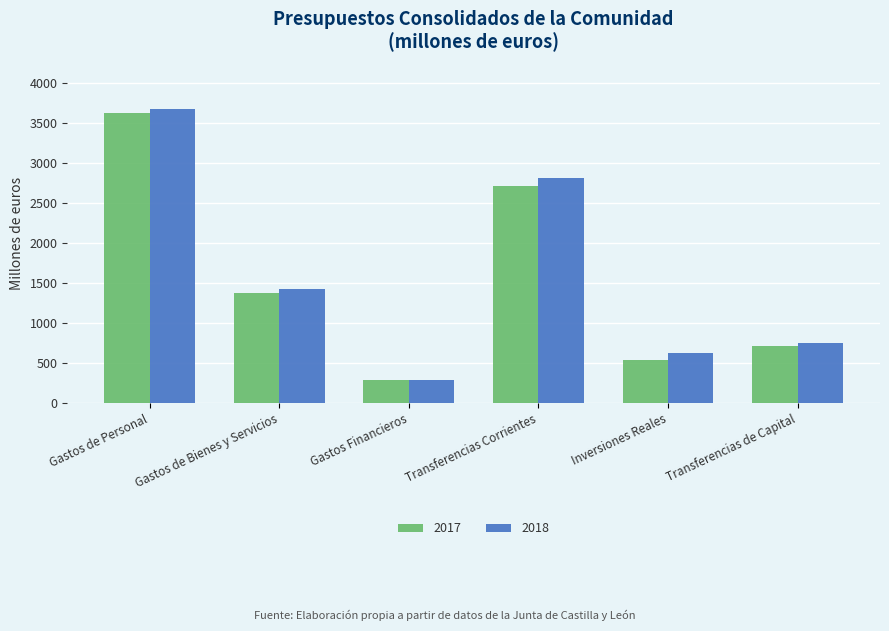

What is the difference between the 2018 values at Inversiones Reales and Gastos de Personal?

3057.9